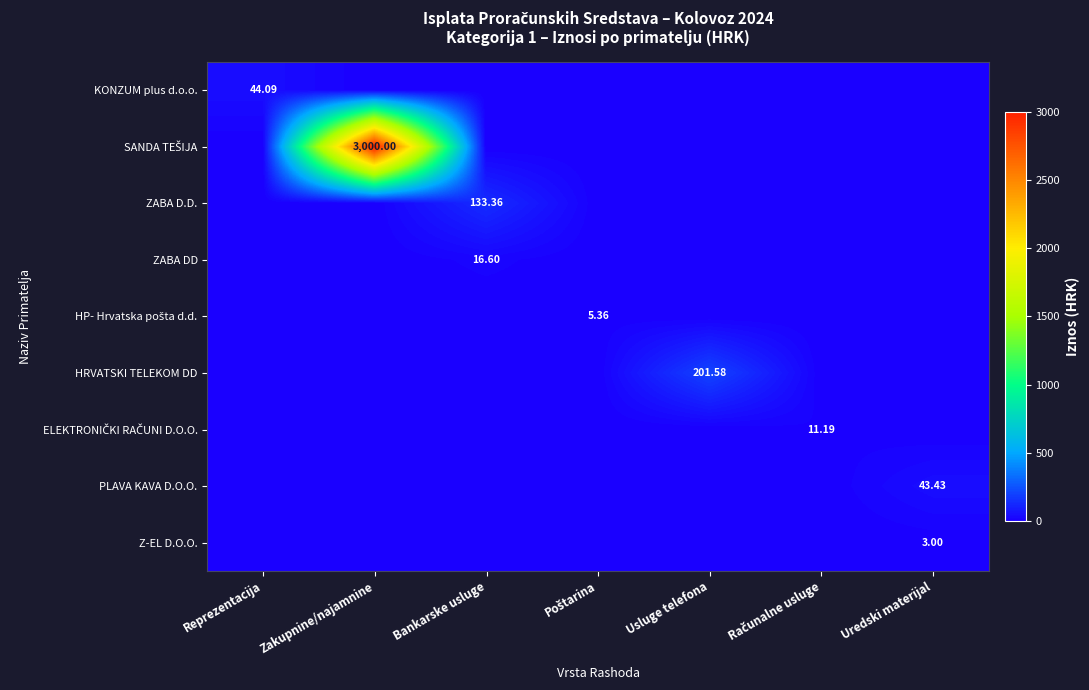

What is the maximum value shown in the chart?

3000.0